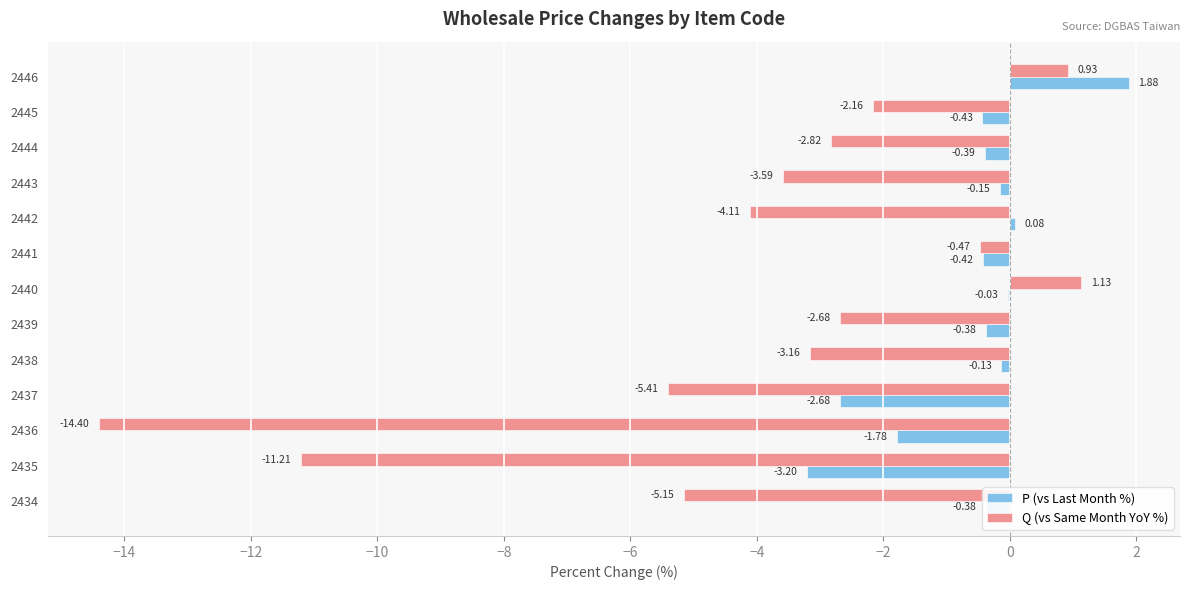

Between 2439 and 2442, which series saw the biggest shift?

Q (vs Same Month YoY %)